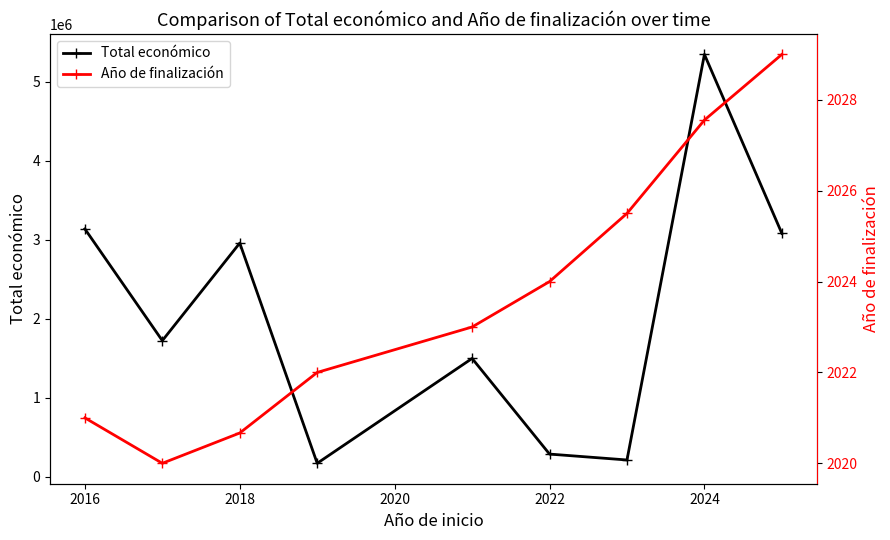

True or false: Total económico and Año de finalización intersect in this chart.

False